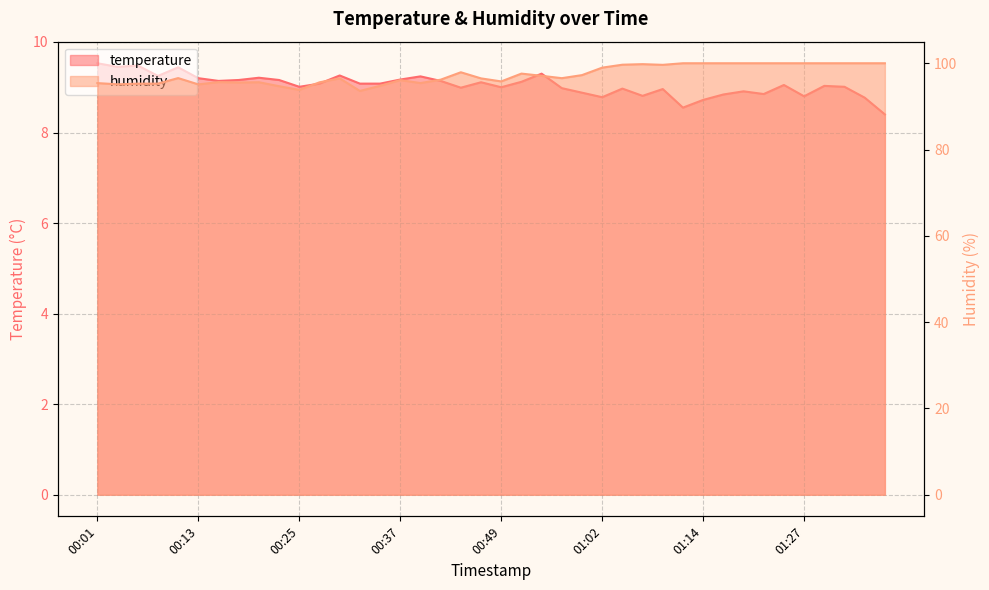

How many data points in temperature are less than 9?

15